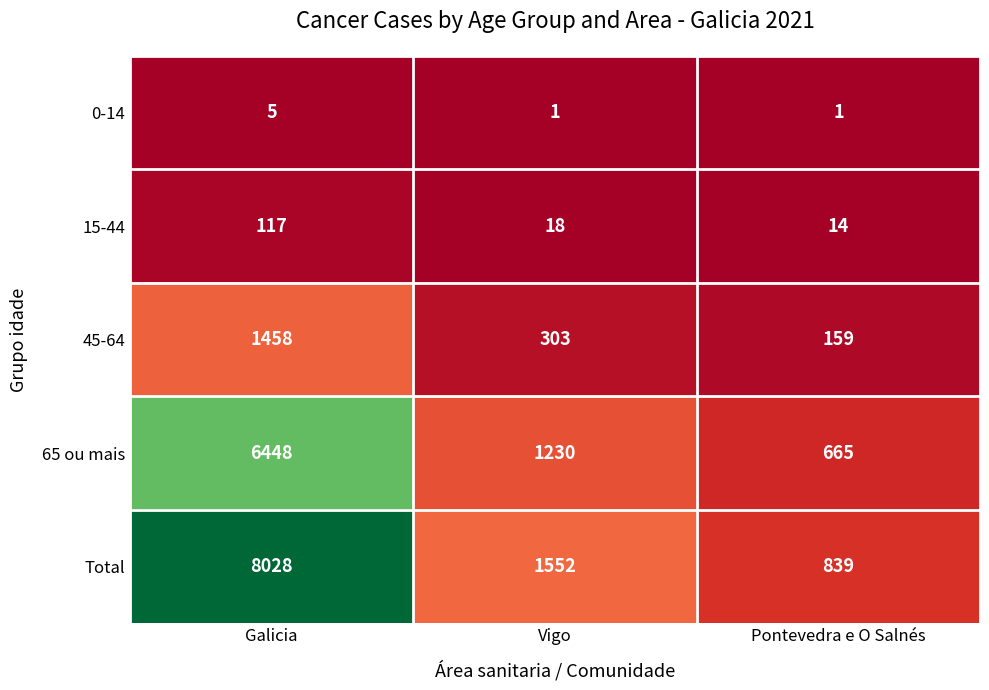

Between Vigo and Pontevedra e O Salnés, which series saw the biggest shift?

Total